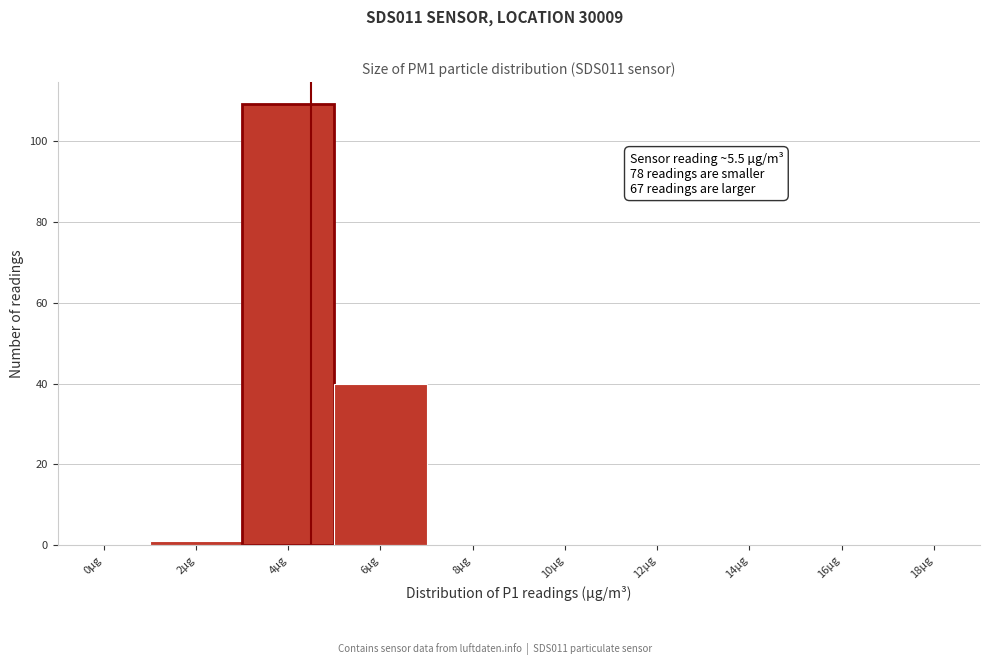

Reading left to right, what are all the values shown in this chart?

0µg=0	2µg=1	4µg=109	6µg=40	8µg=0	10µg=0	12µg=0	14µg=0	16µg=0	18µg=0